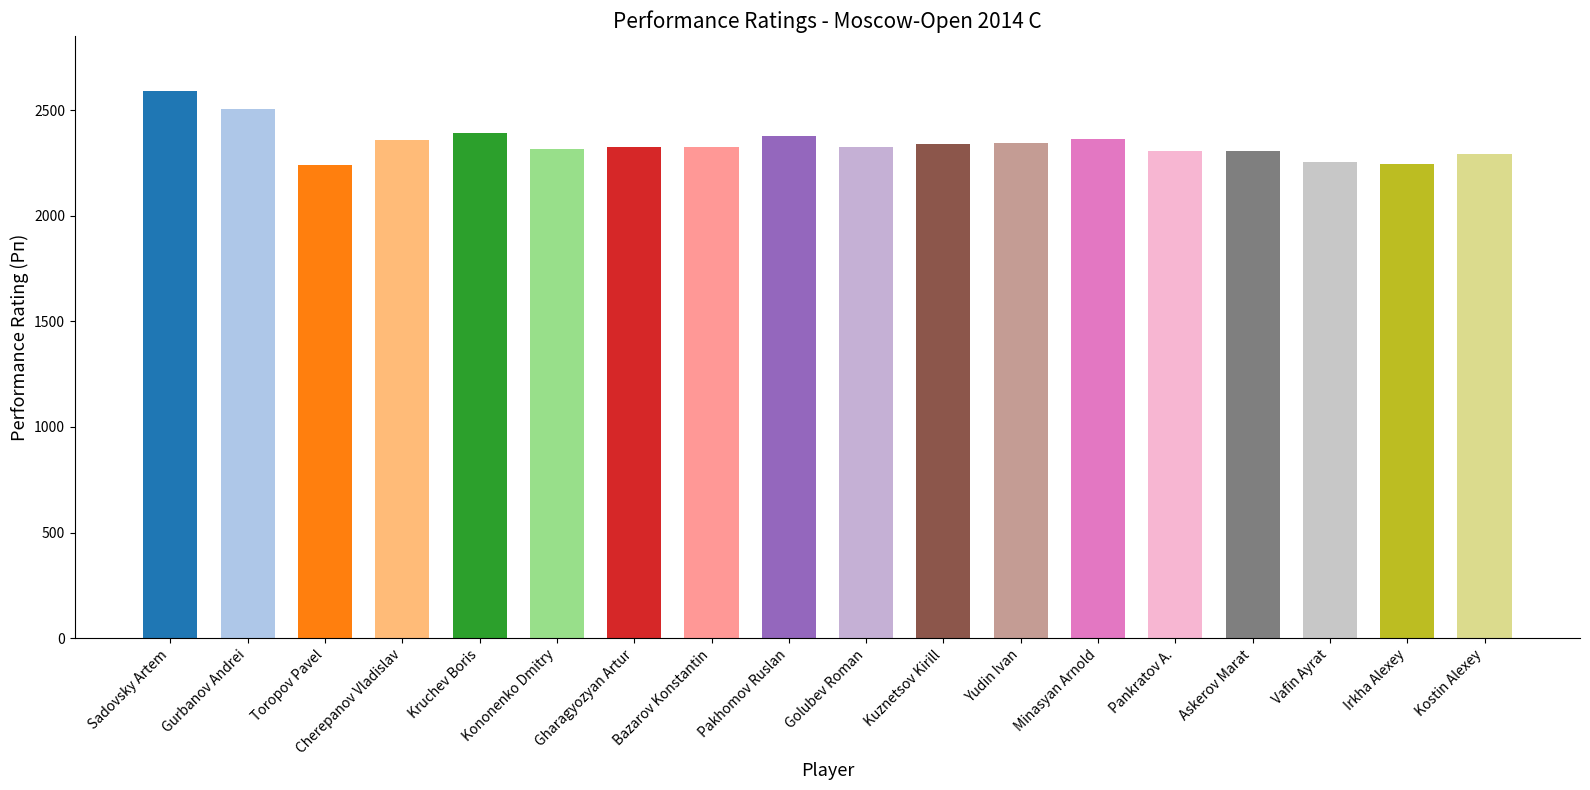

What is the approximate value at Yudin Ivan?

2343